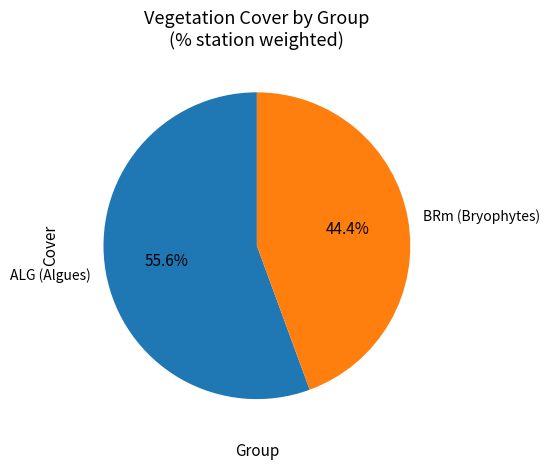

What is the majority slice?

ALG (Algues)